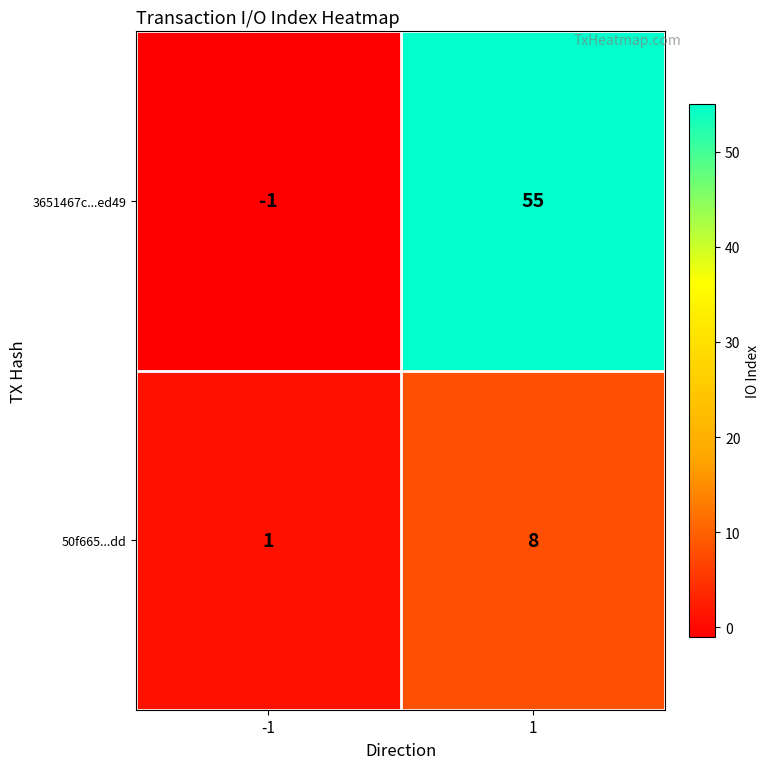

What is the sum of all 50f665...dd values?

9